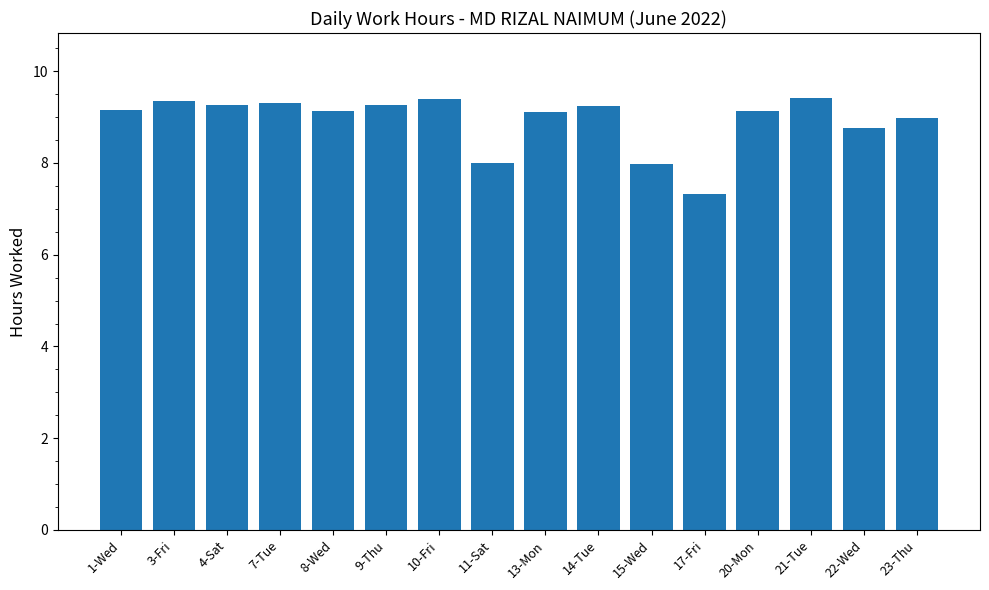

What is the greatest value displayed?

9.4